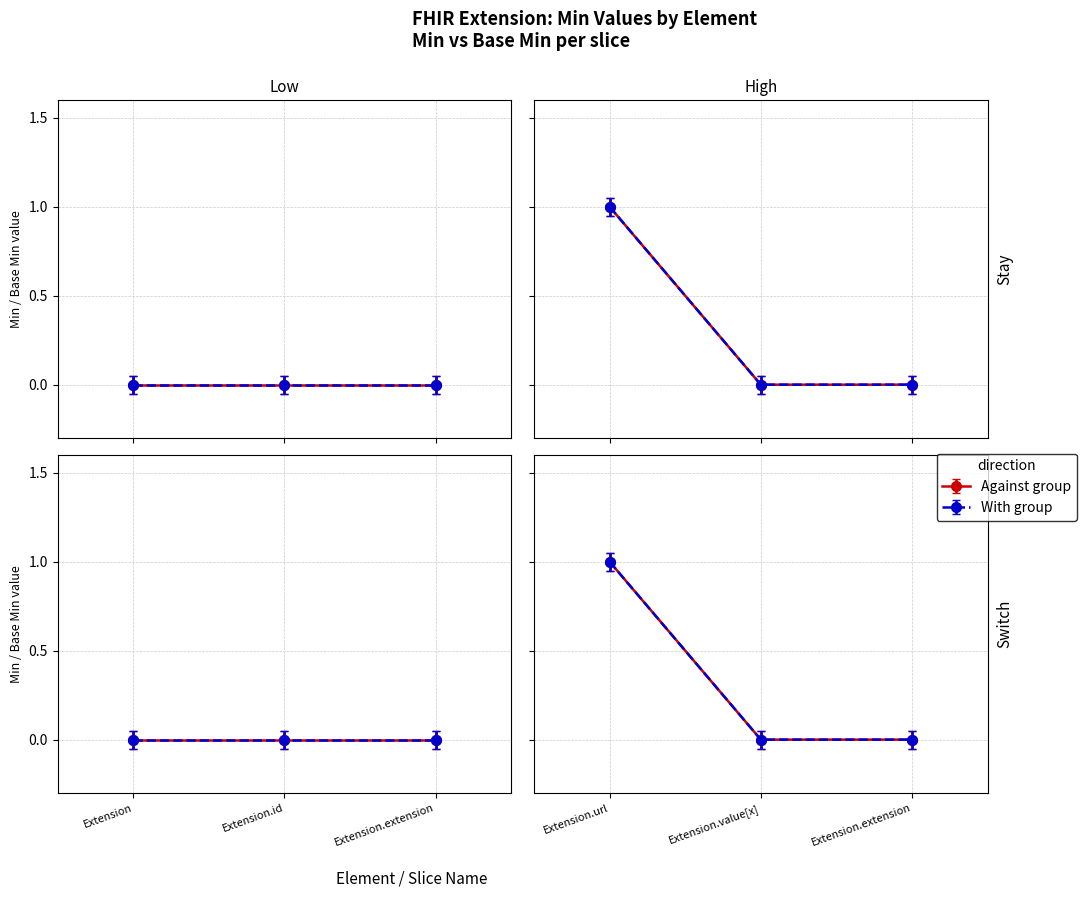

Which category has the lowest value across all series?

Extension